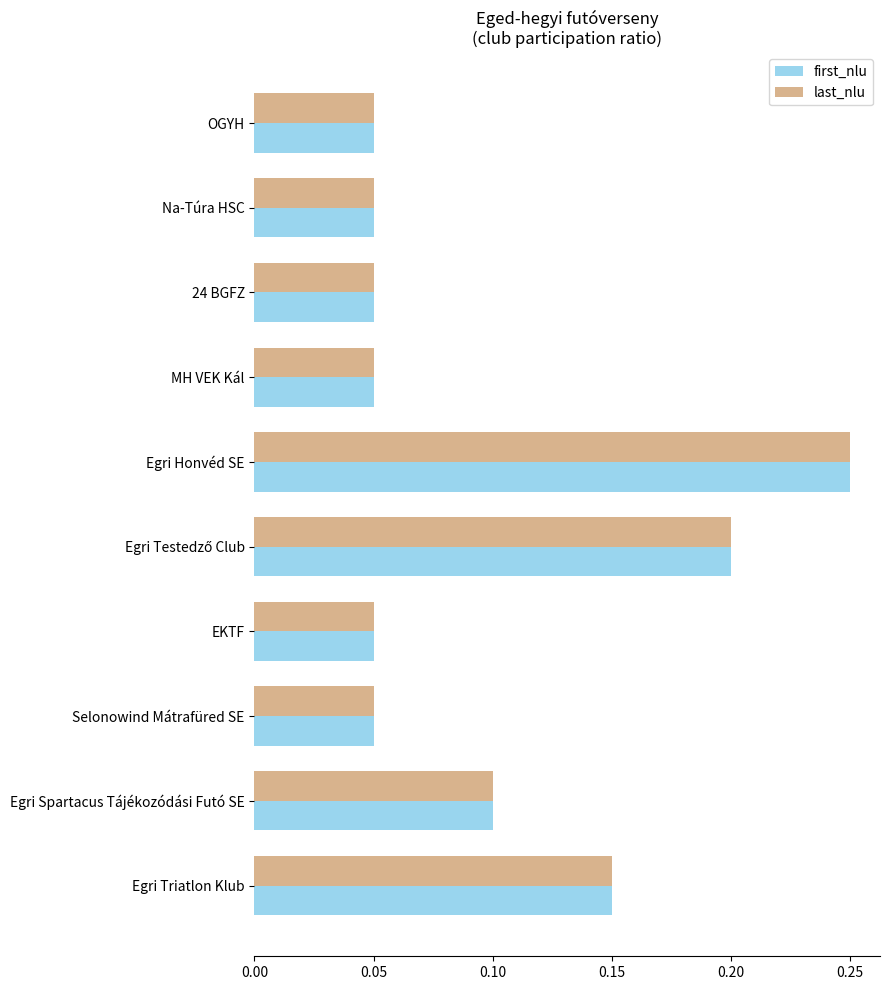

What are all the series names shown in the legend?

first_nlu, last_nlu